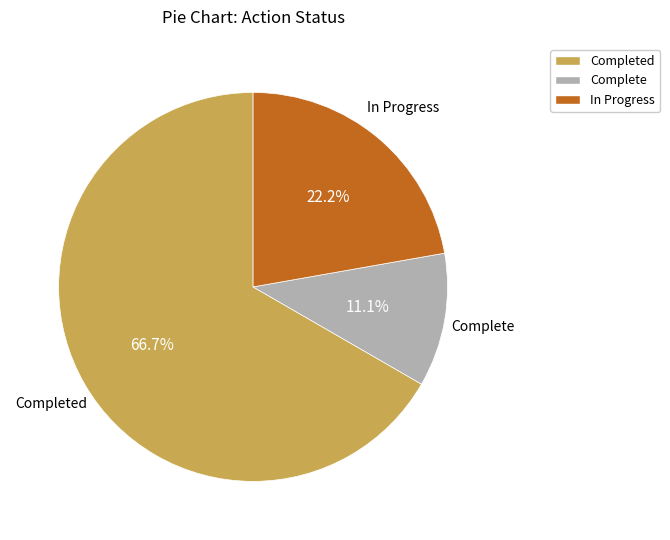

How many segments does this pie chart have?

3